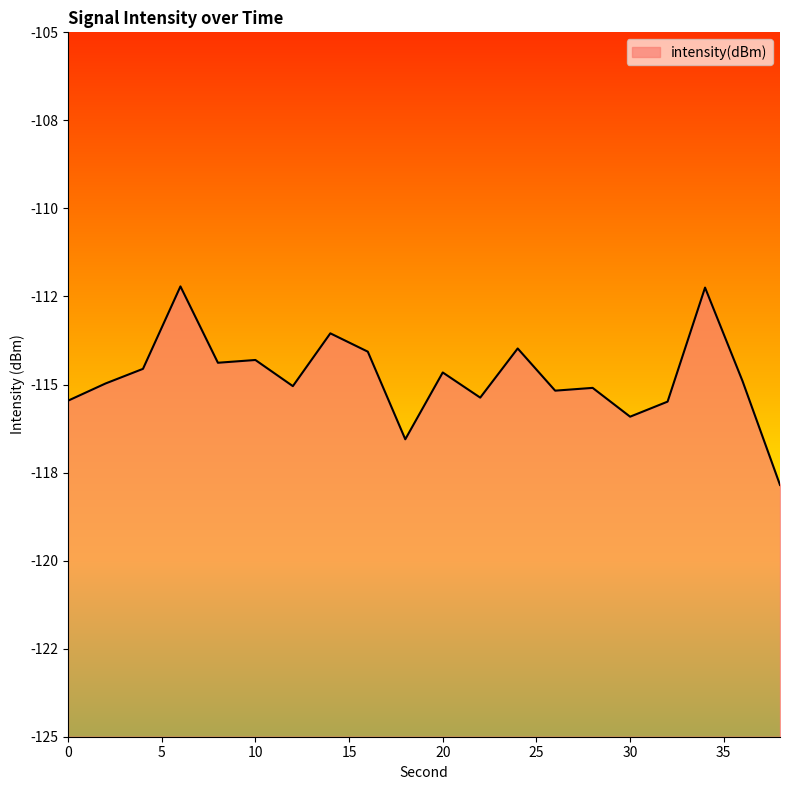

Where is the data nearest to the value -115?

2